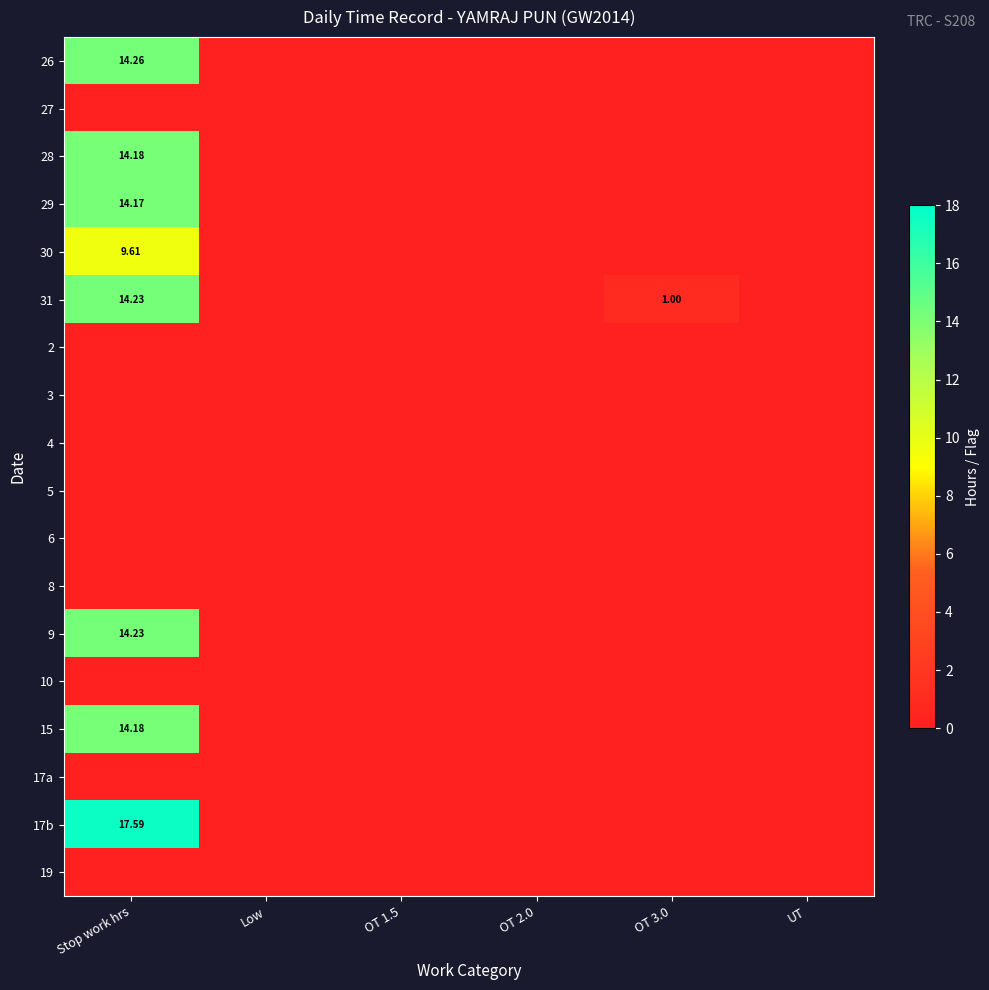

At which category is the sum across all series the highest?

Stop work hrs